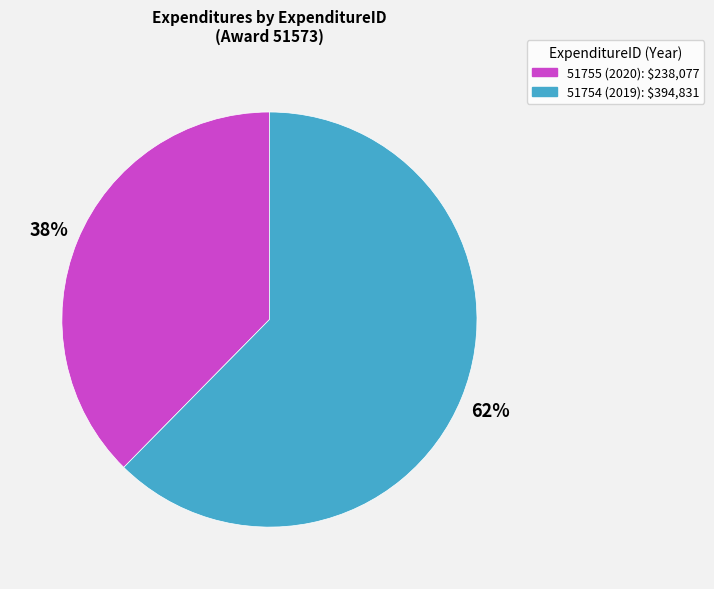

Does 51755 (2020) account for over 50% of the chart?

No